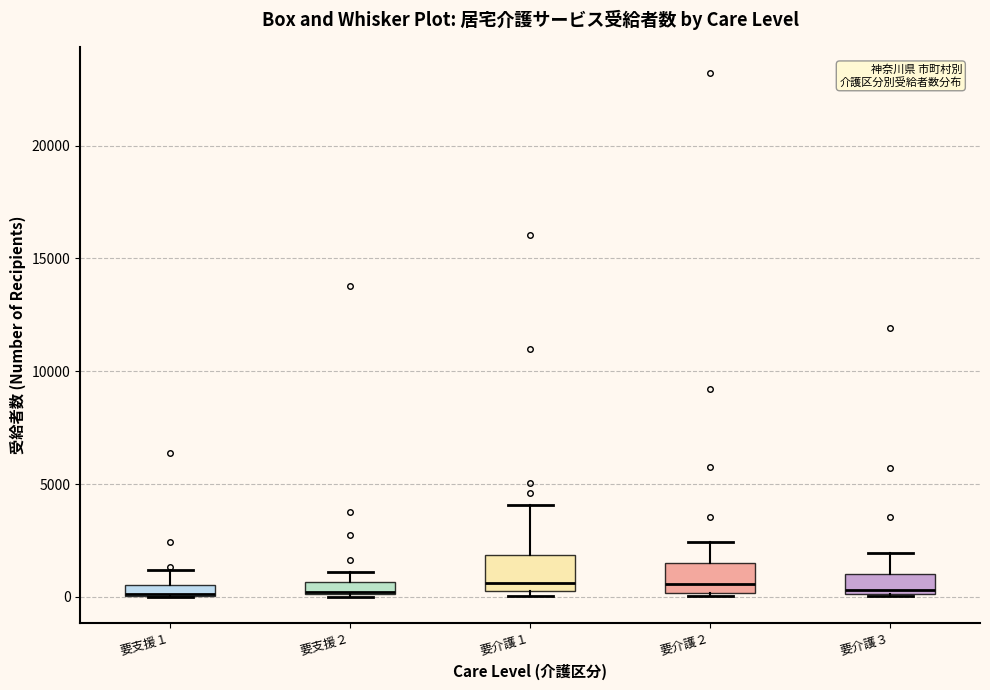

Where is the upper edge of the box for 要支援２ on the y-axis? The values are not printed on the chart, so give them approximately, as read against the axis.

500